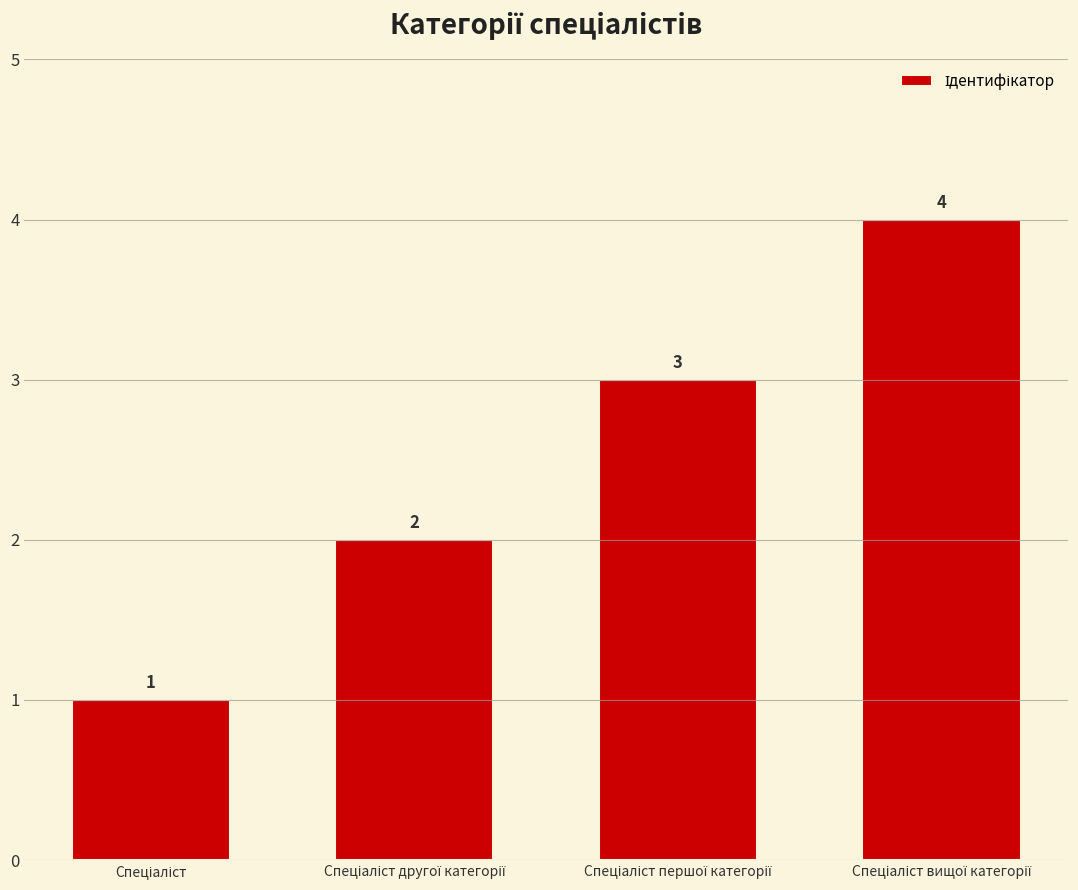

What is the value of the 4th bar from the left?

4